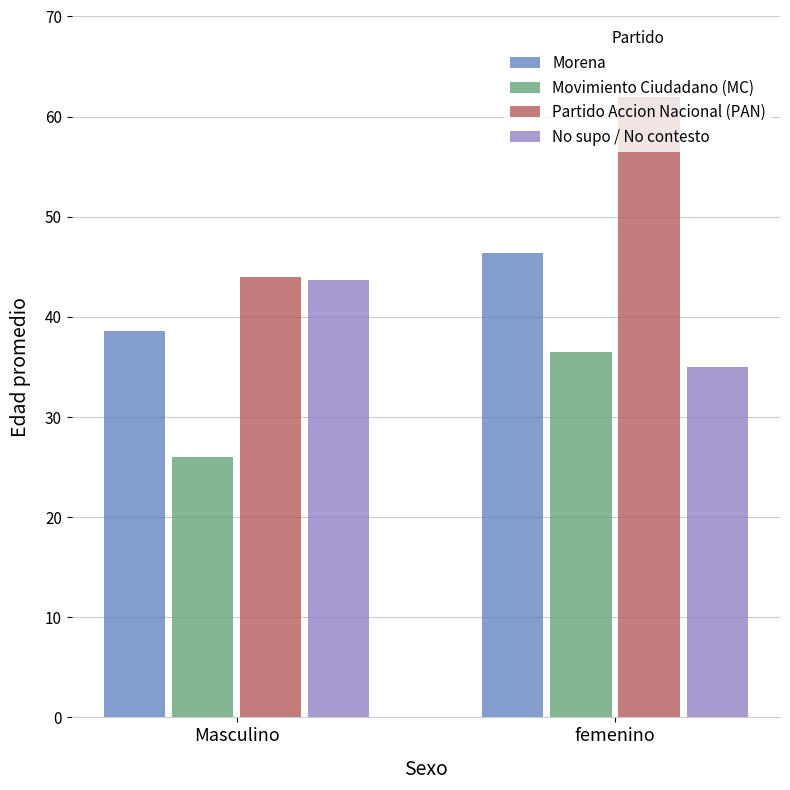

List the series in order of their peak value, highest first.

Partido Accion Nacional (PAN), Morena, No supo / No contesto, Movimiento Ciudadano (MC)